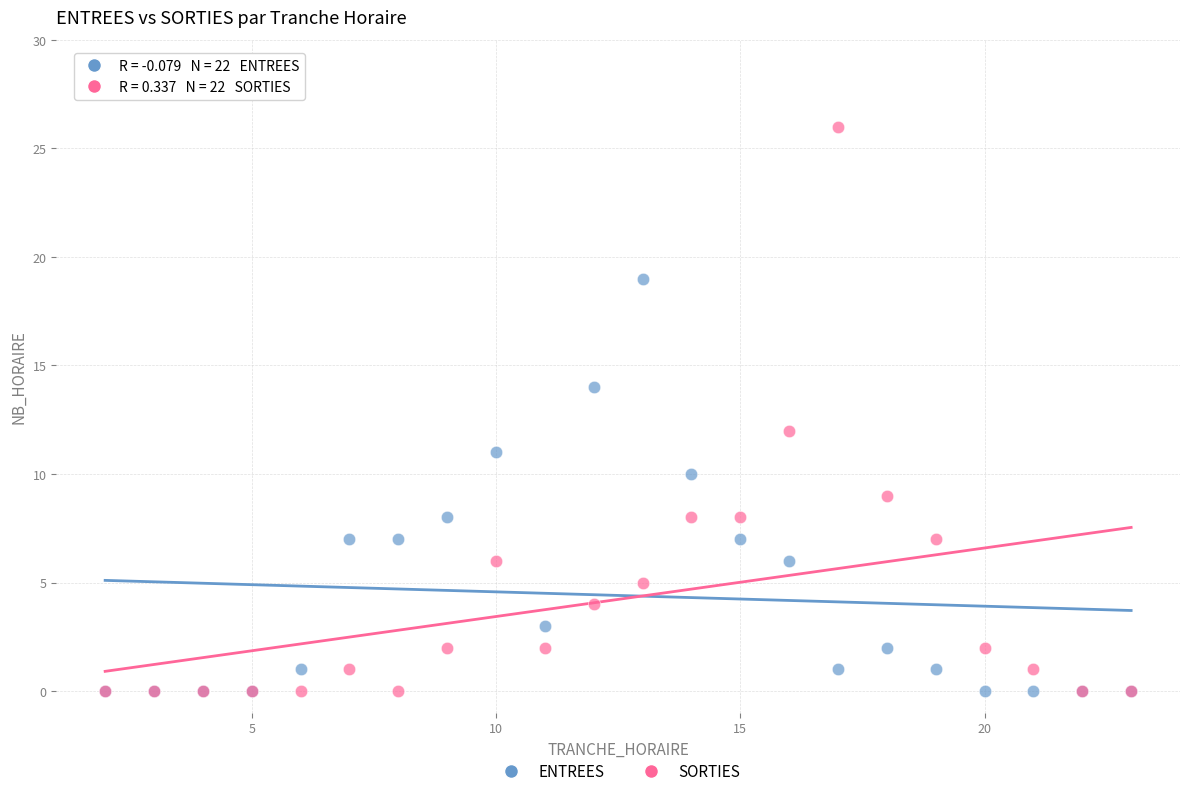

What are all the series names shown in the legend?

ENTREES, SORTIES